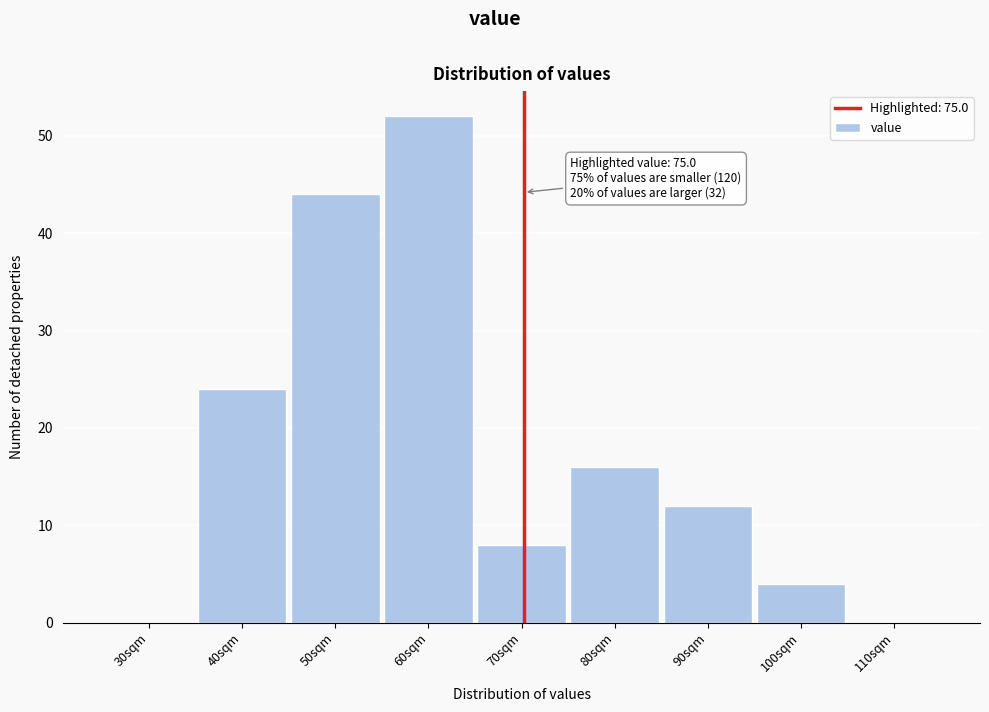

Reading right to left, extract all data points from this chart.

110sqm=0	100sqm=4	90sqm=12	80sqm=16	70sqm=8	60sqm=52	50sqm=44	40sqm=24	30sqm=0